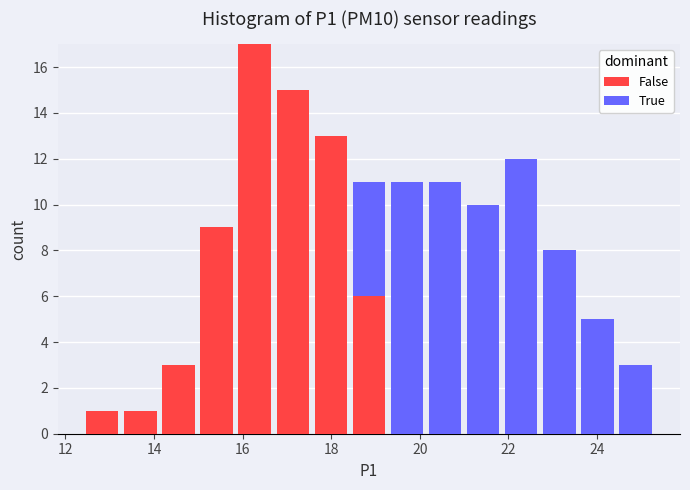

Reading left to right, transcribe this chart: for each stacked bar, give the range it covers on the x-axis and its total height. Neither the bar edges nor the heights are printed on the chart, so give them approximately, as read against the axes.

12.40 to 13.26: 1
13.26 to 14.12: 1
14.12 to 14.98: 3
14.98 to 15.84: 9
15.84 to 16.70: 17
16.70 to 17.56: 15
17.56 to 18.42: 13
18.42 to 19.28: 11
19.28 to 20.14: 11
20.14 to 21.00: 11
21.00 to 21.86: 10
21.86 to 22.72: 12
22.72 to 23.58: 8
23.58 to 24.44: 5
24.44 to 25.30: 3